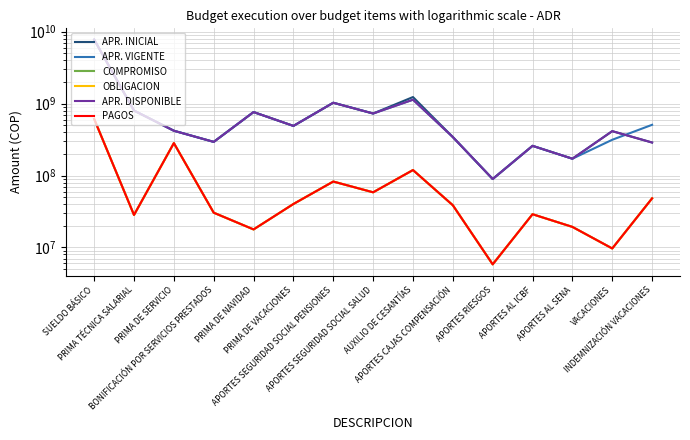

Which has a higher value, APORTES SEGURIDAD SOCIAL SALUD or INDEMNIZACIÓN VACACIONES?

APORTES SEGURIDAD SOCIAL SALUD